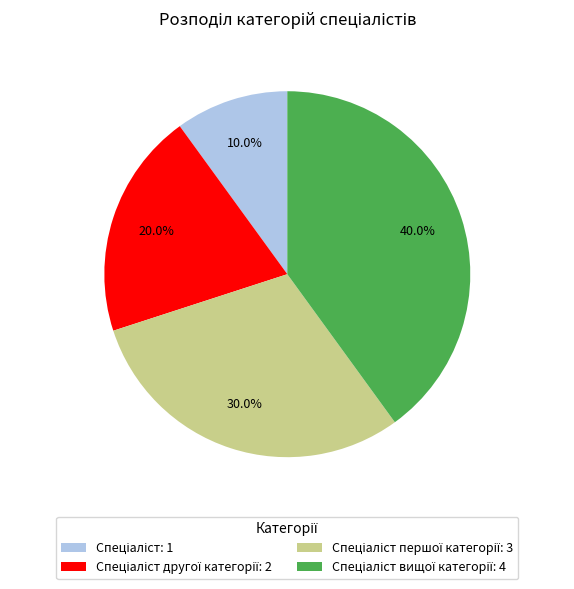

Is there a majority slice in this chart?

No